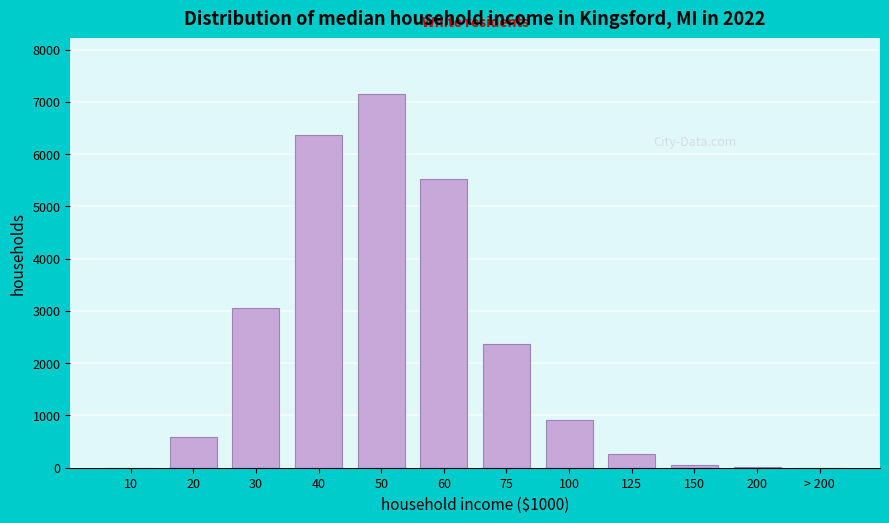

Is it true that the value at 60 is 2850?

False